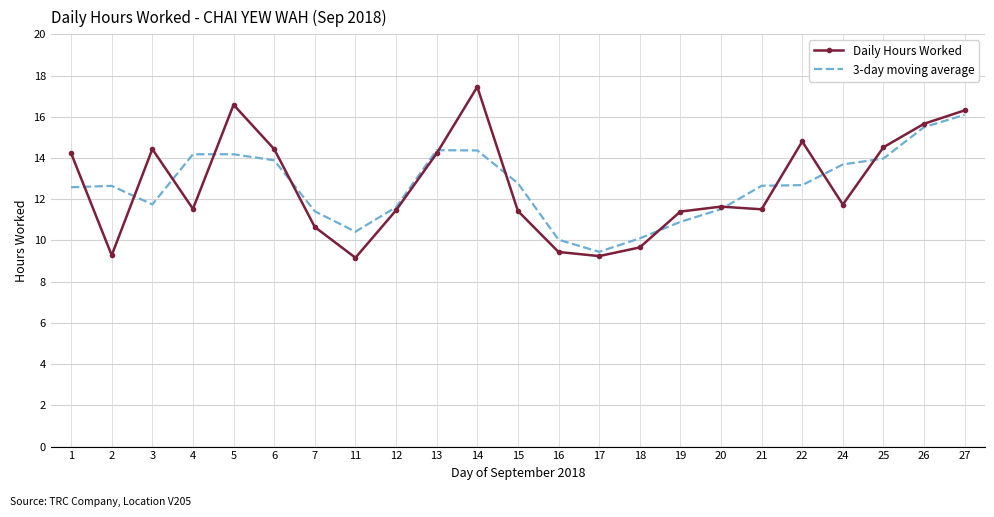

What is the approximate value of 3-day moving average at 18?

10.1